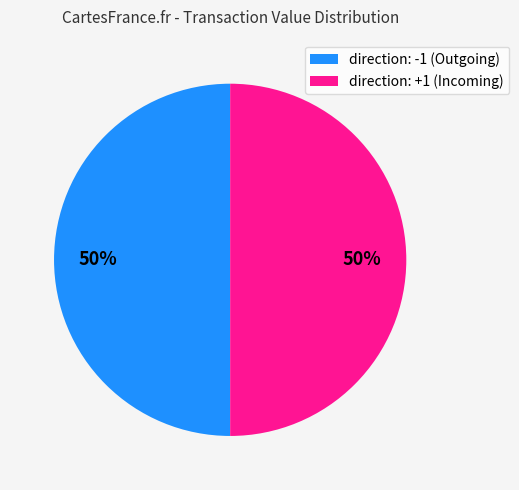

To the nearest percent, what is the average slice percentage?

50%